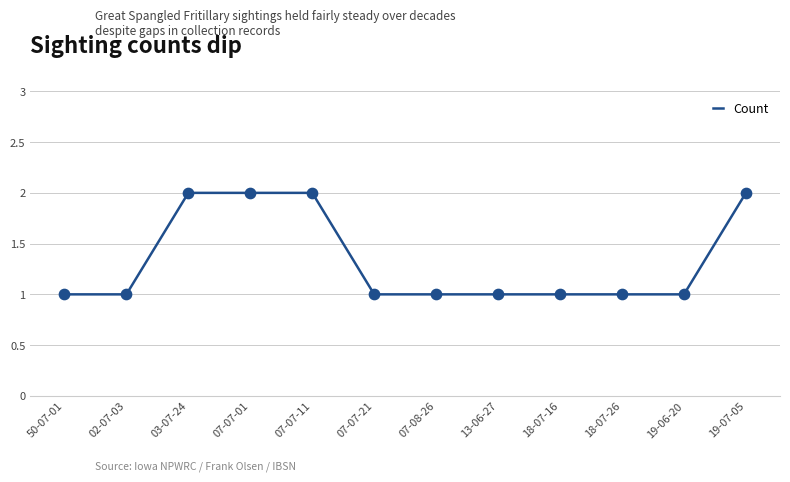

What is the ratio of the value at 19-06-20 to the value at 03-07-24?

0.5